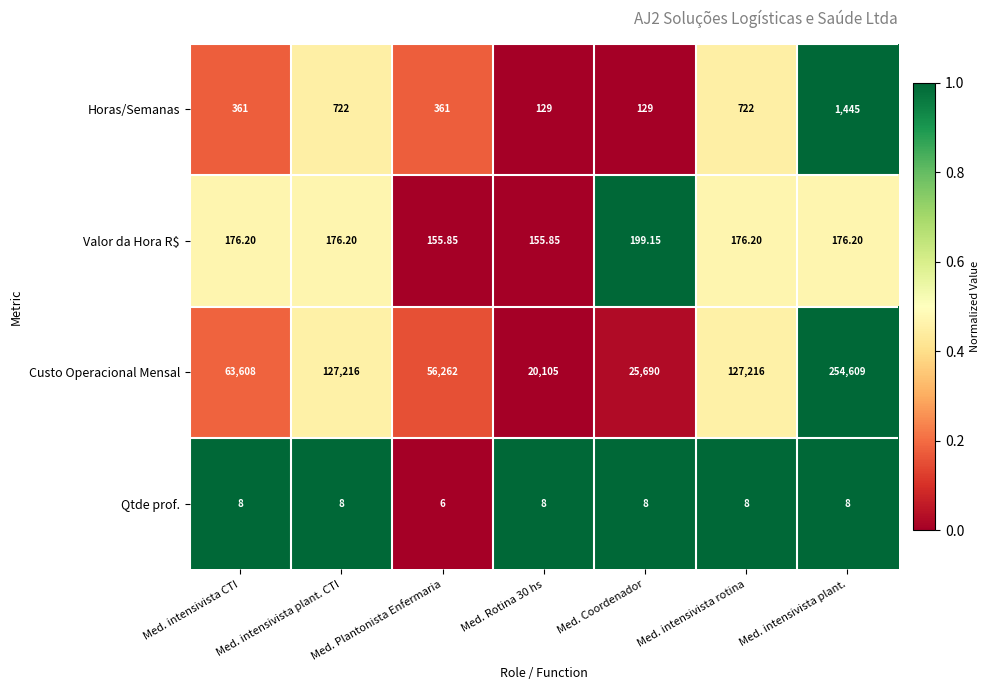

Which series has the largest total across all categories?

Custo Operacional Mensal